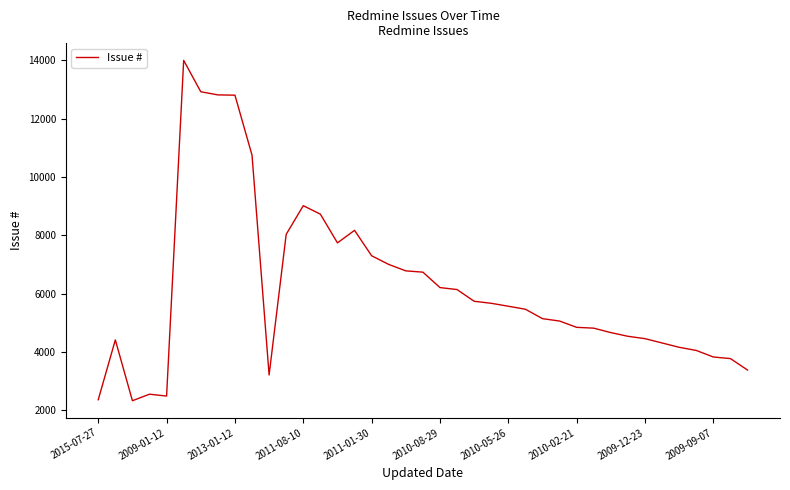

What is the greatest value displayed?

14003